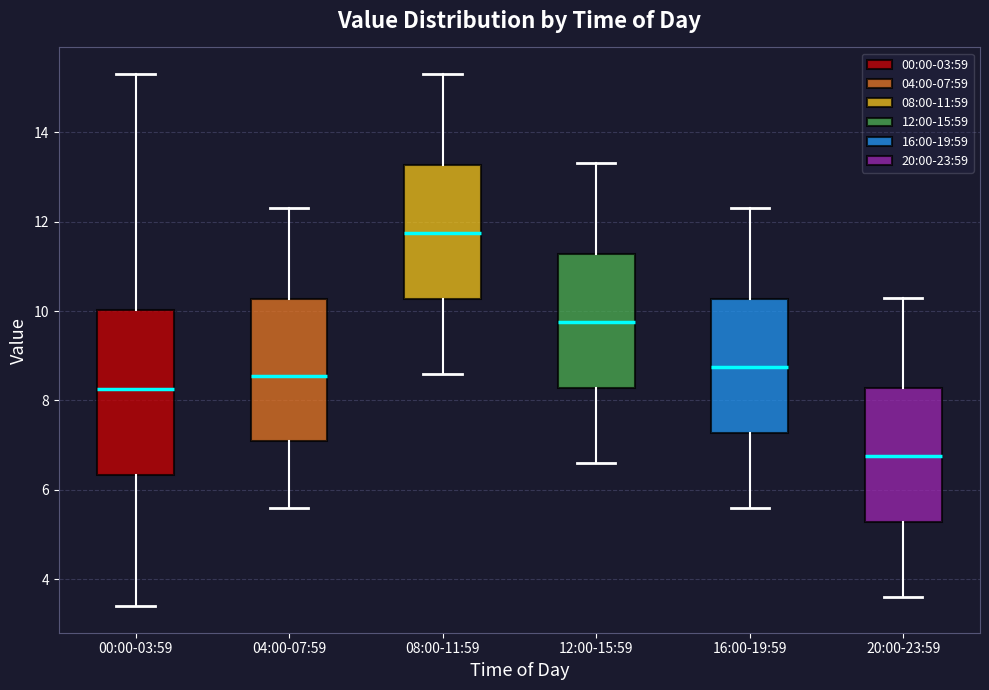

Which box is the tallest, from its lower edge to its upper edge?

00:00-03:59